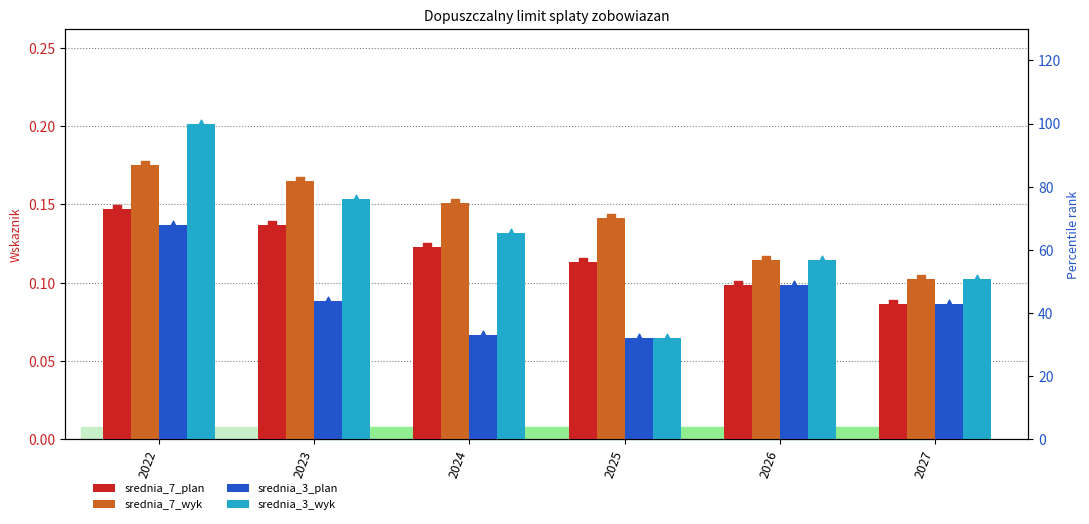

Which series reaches the maximum Y coordinate?

srednia_3_wyk